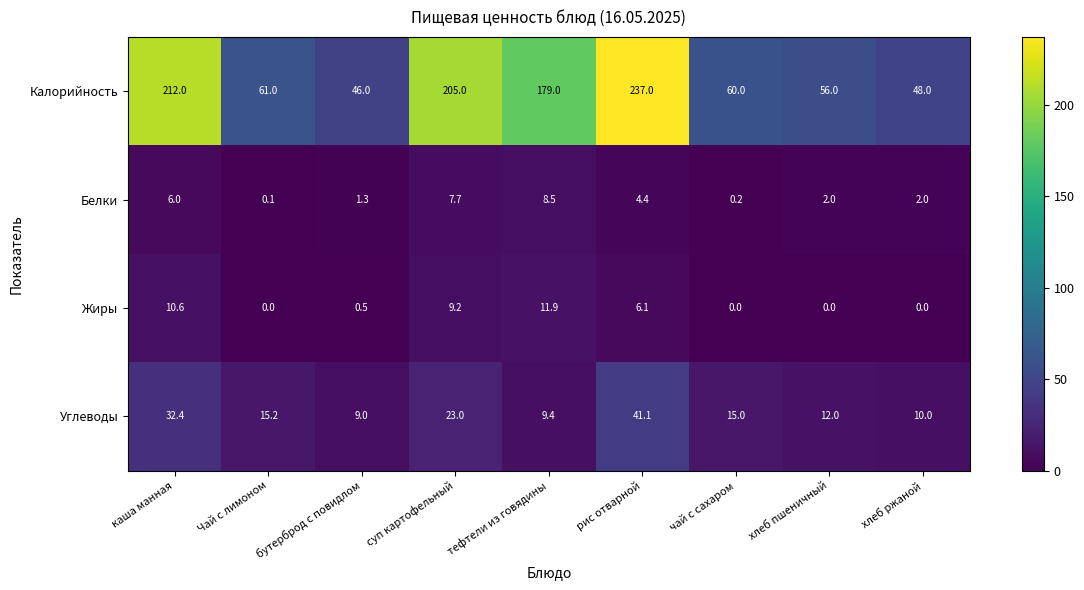

Is it true that Углеводы equals 12.0 at хлеб пшеничный?

True